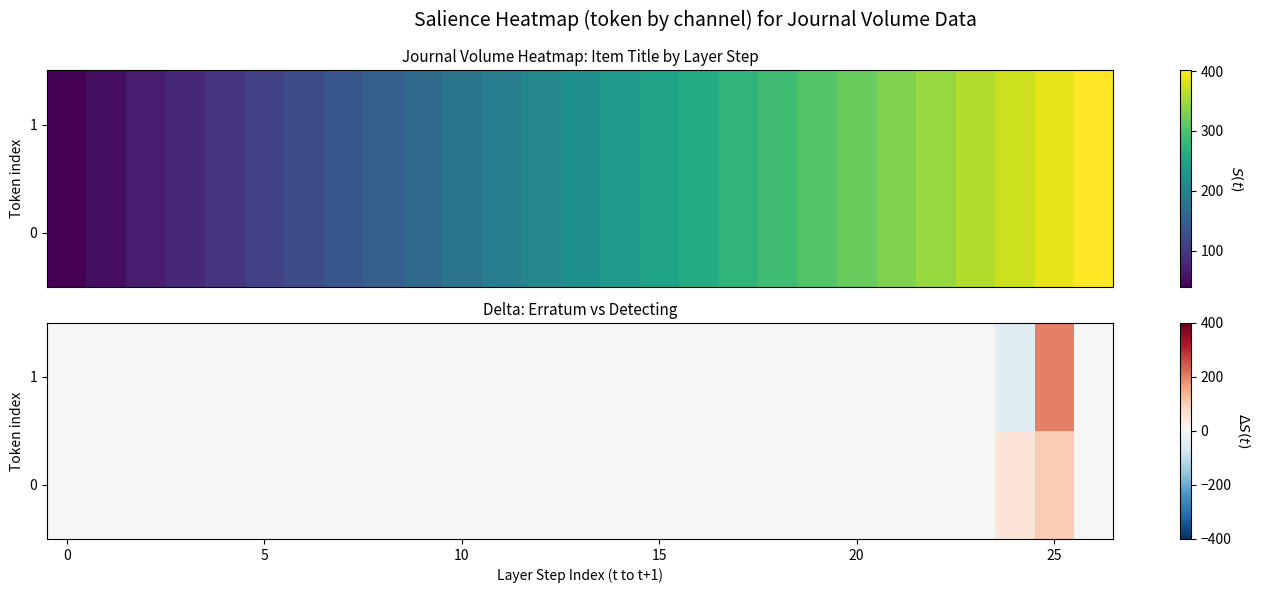

Where does the 1 series first go above 0?

25